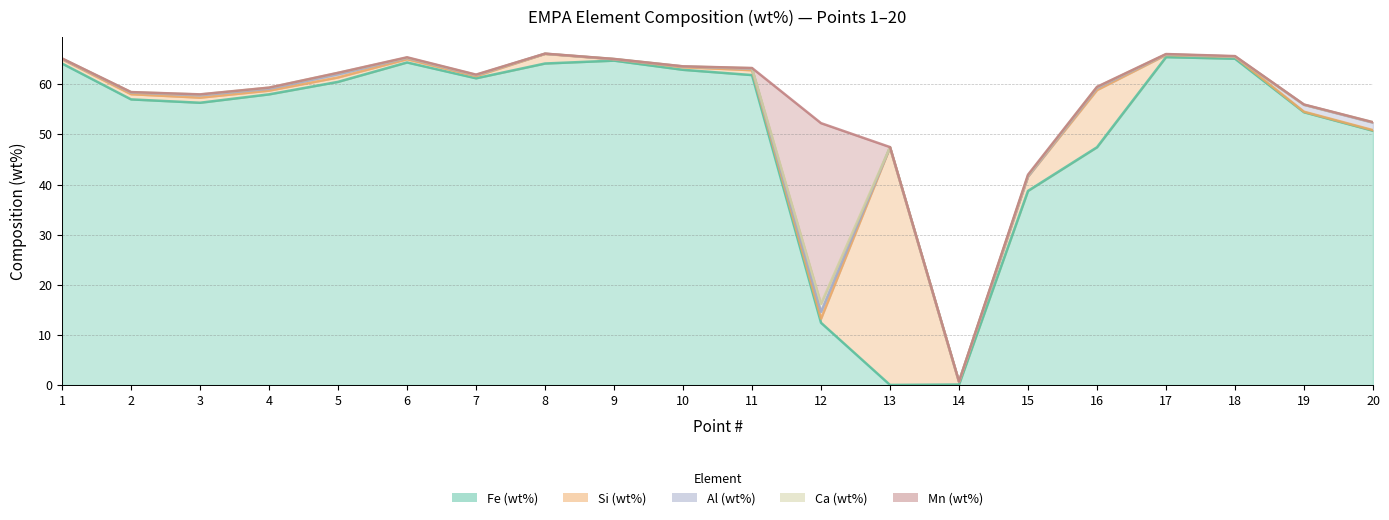

What are all the series names shown in the legend?

Fe (wt%), Si (wt%), Al (wt%), Ca (wt%), Mn (wt%)